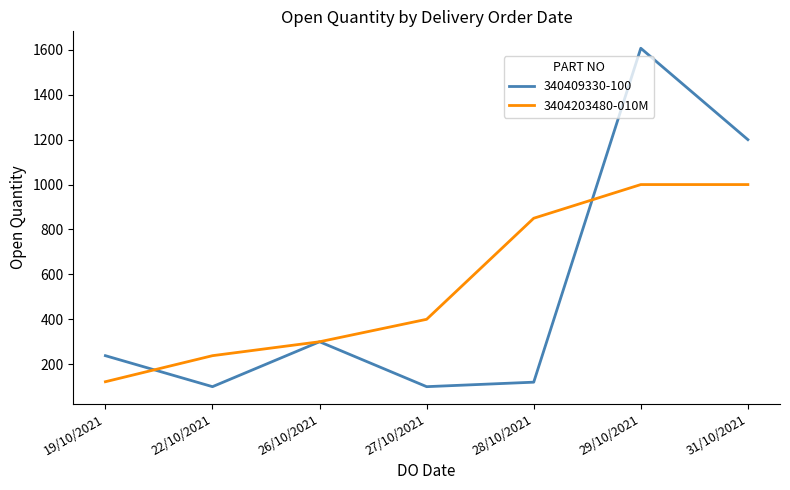

Reading left to right, what are all the values shown in this chart?

340409330-100: 238	100	300	100	120	1607	1200
3404203480-010M: 122	238	300	400	850	1000	1000